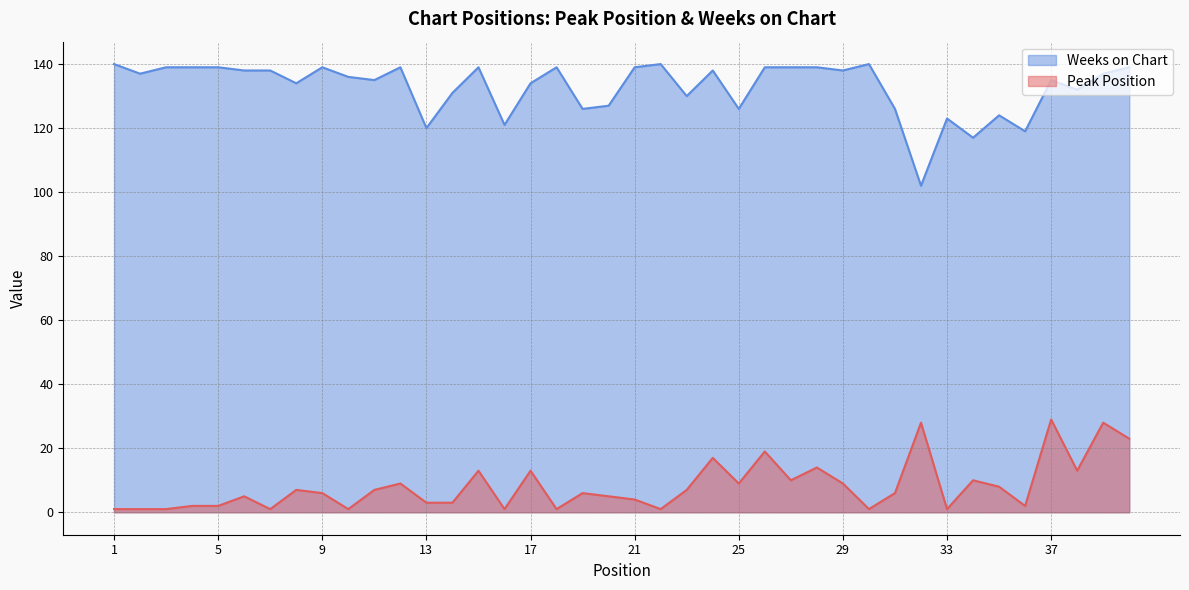

How many data points in Weeks on Chart are less than 137?

19